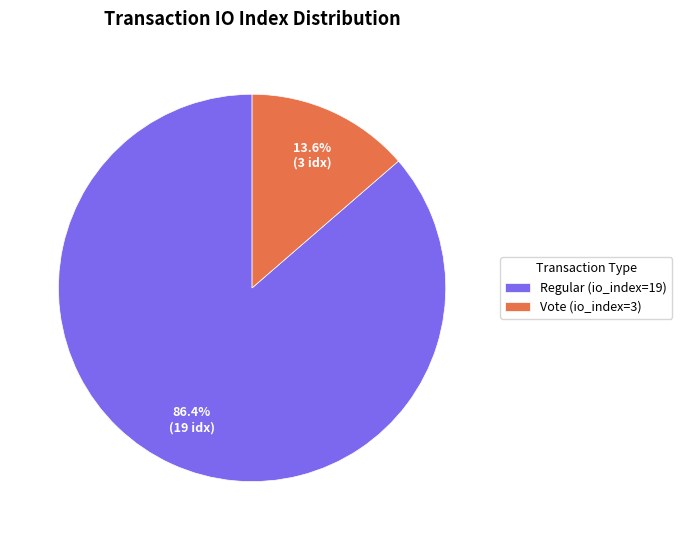

To the nearest percent, what is the combined percentage of Vote (io_index=3) and Regular (io_index=19)?

100%